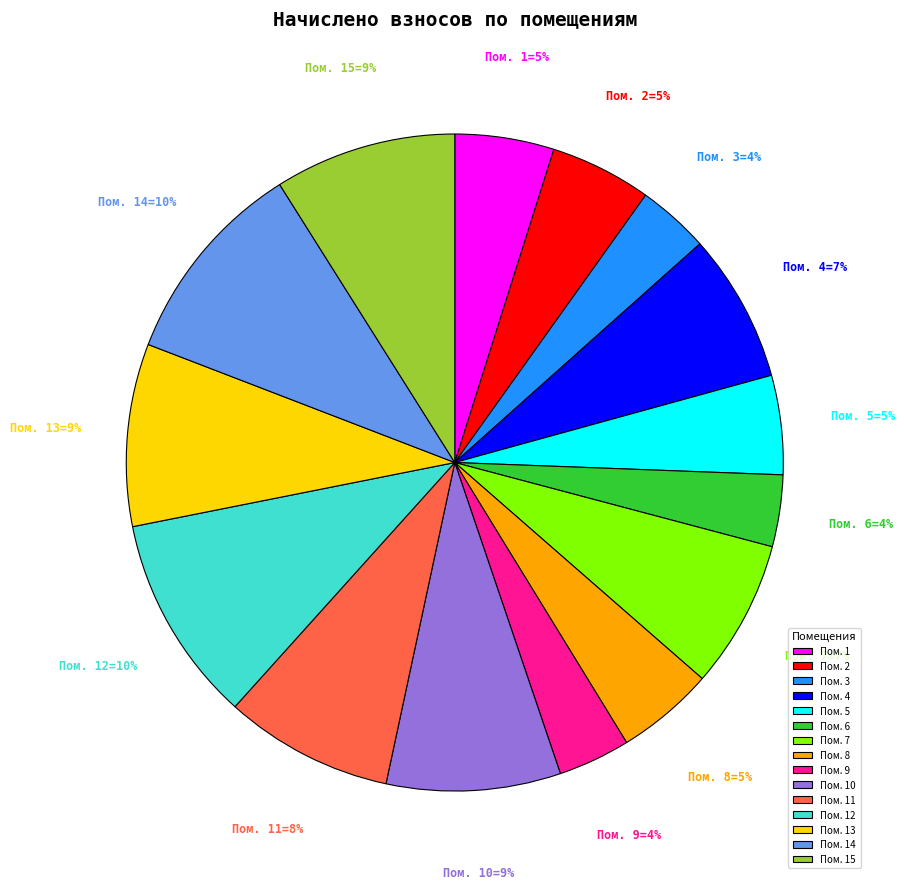

To the nearest percent, what is the combined percentage of Пом. 12 and Пом. 14?

20%